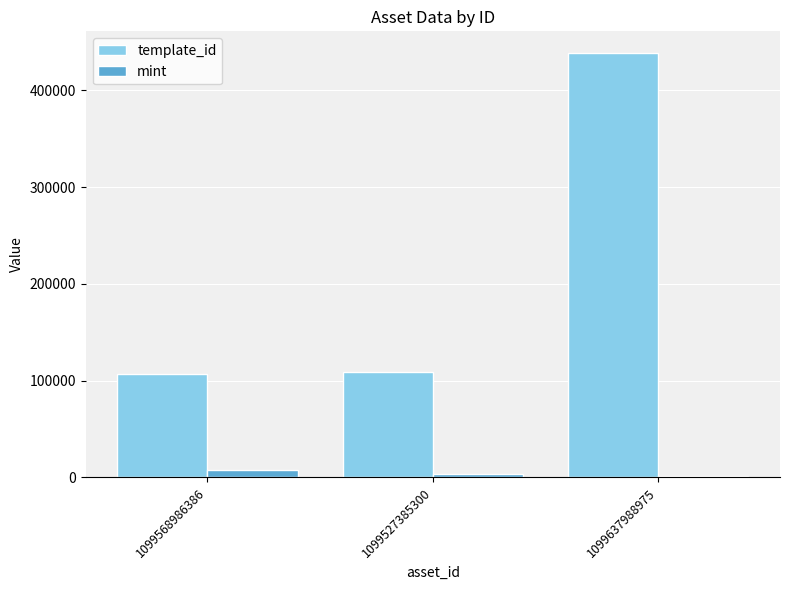

At which label does template_id reach its peak?

1099637988975